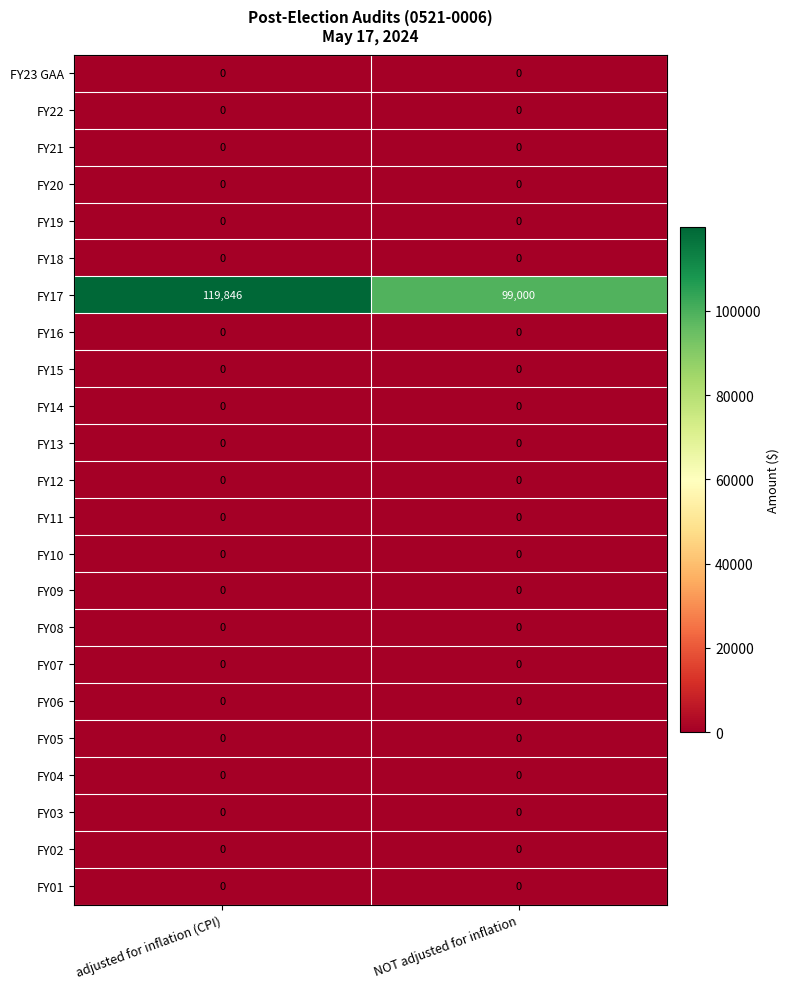

At which category does the chart reach its peak across all series?

adjusted for inflation (CPI)